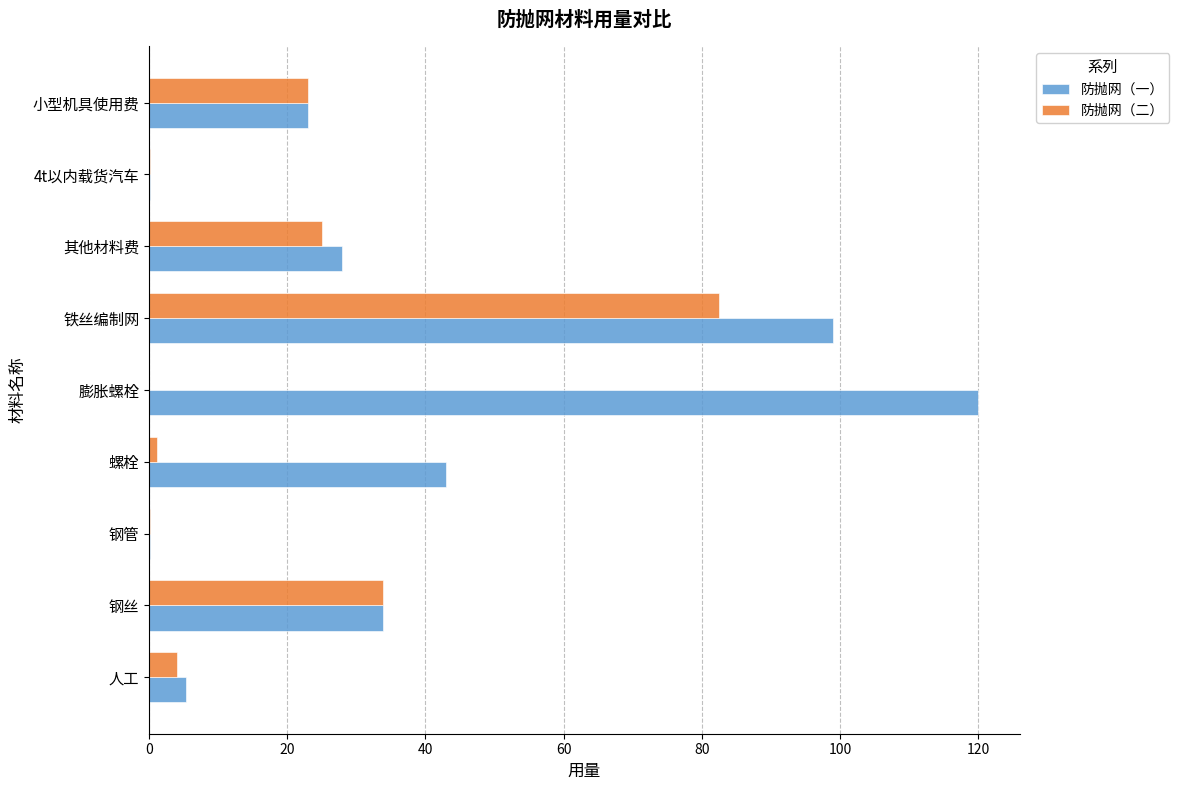

At which label is 防抛网（二） closest to 41?

钢丝